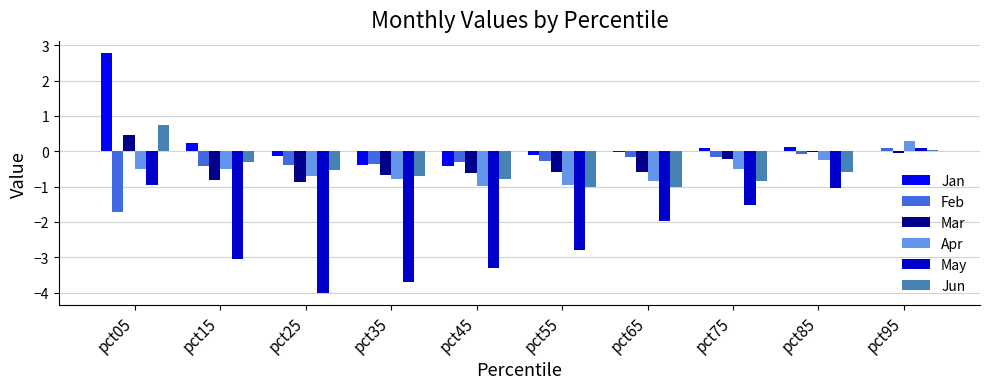

True or false: Apr has a value of -0.5 at pct05.

True